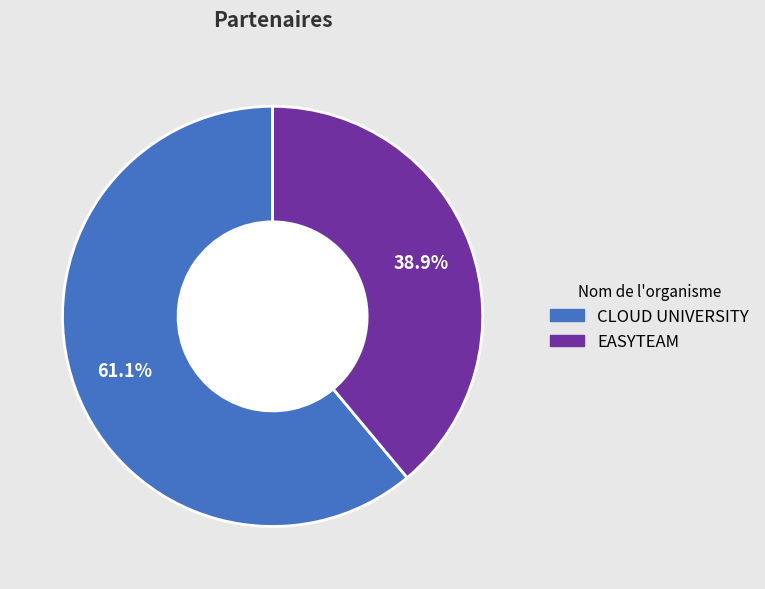

Approximately how many times larger is the value at EASYTEAM compared to CLOUD UNIVERSITY?

0.6